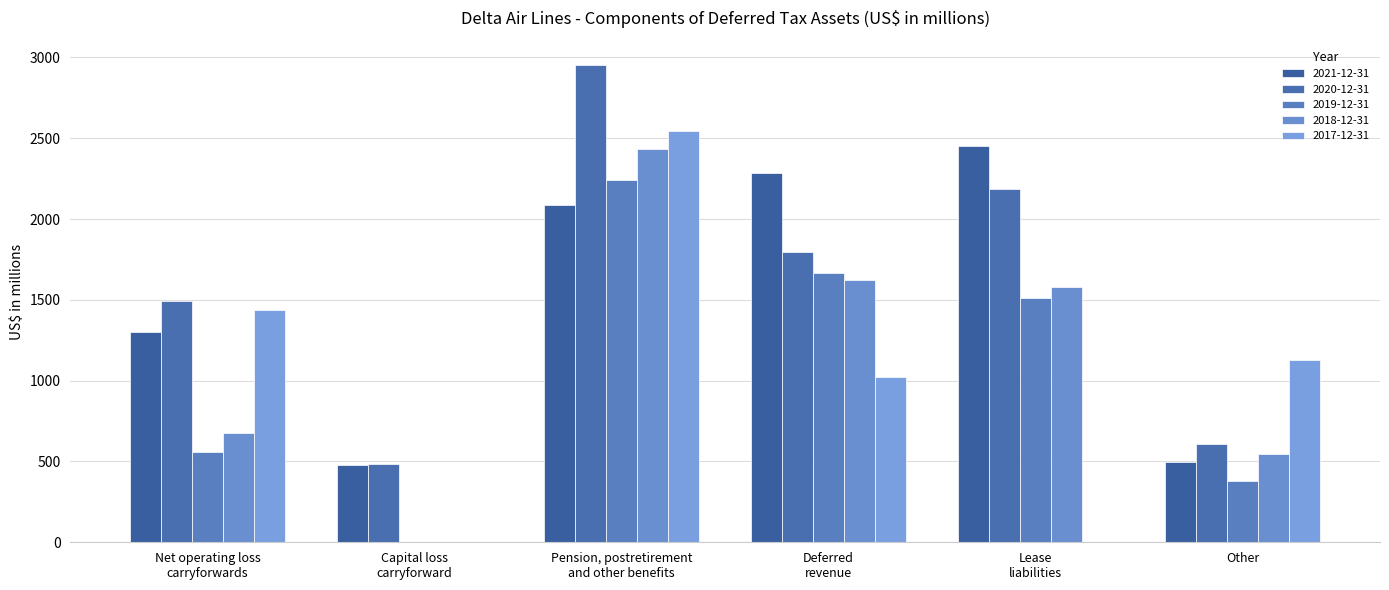

At which category is the sum across all series the highest?

Pension, postretirement
and other benefits